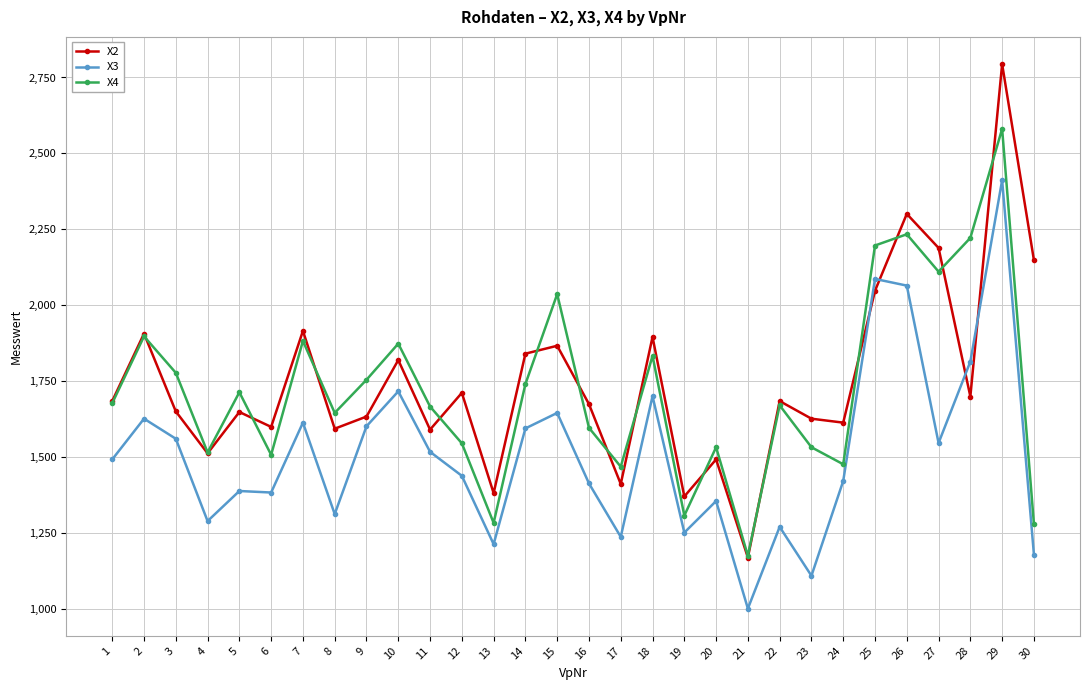

How many lines are shown in the chart?

3